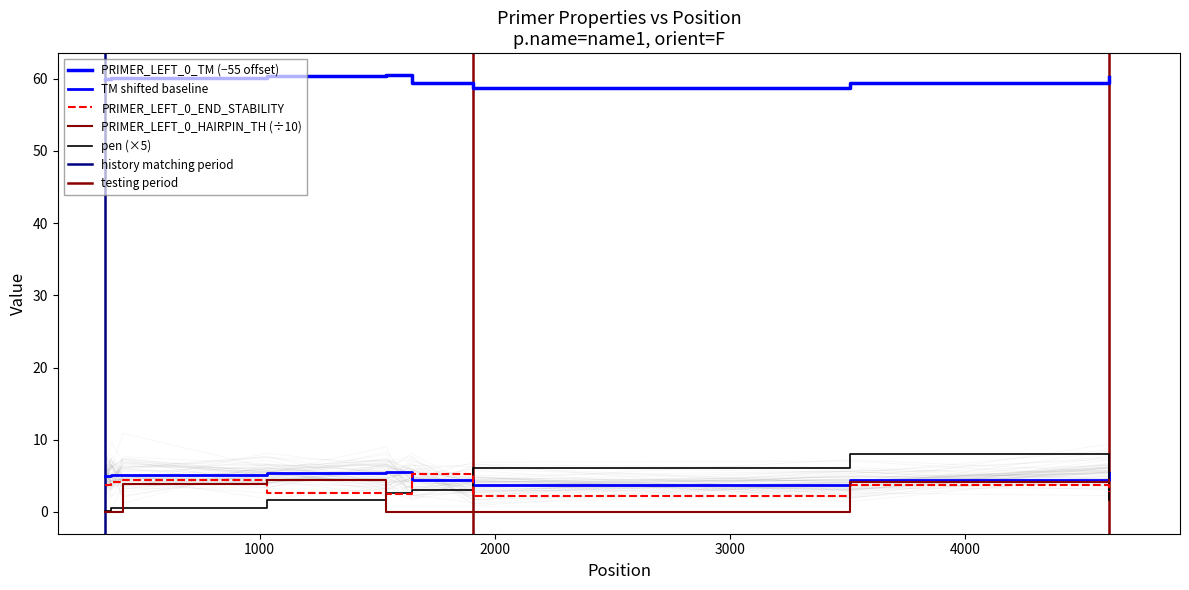

At which category does pen reach its first local peak?

3510